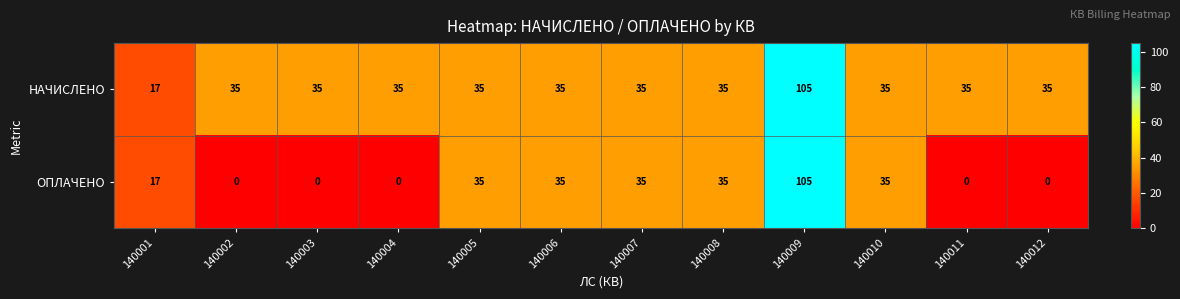

What is the approximate value of НАЧИСЛЕНО at 140003?

35